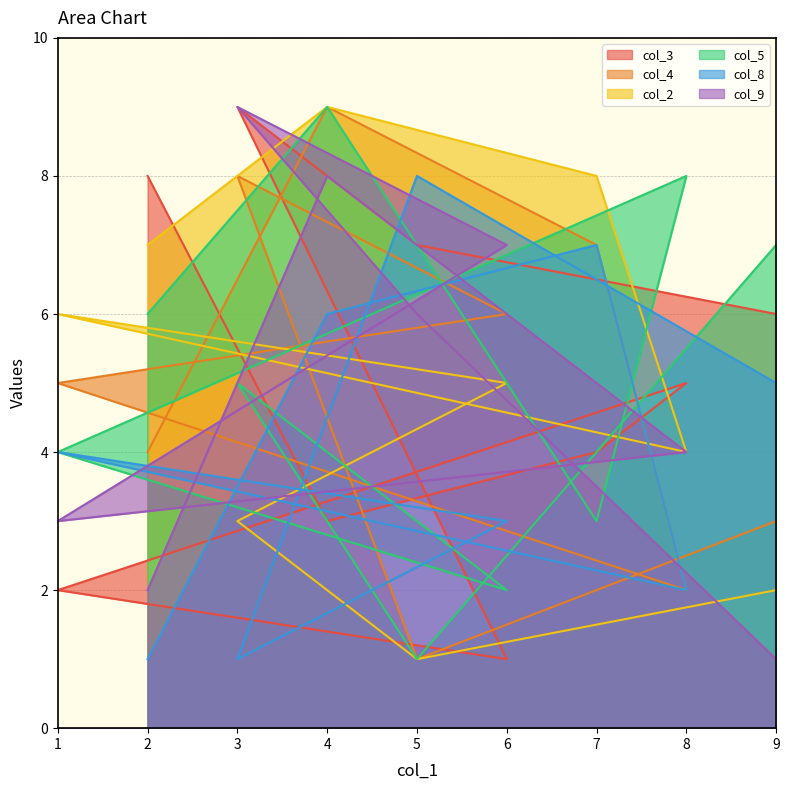

At which label does col_3 first exceed 5?

2